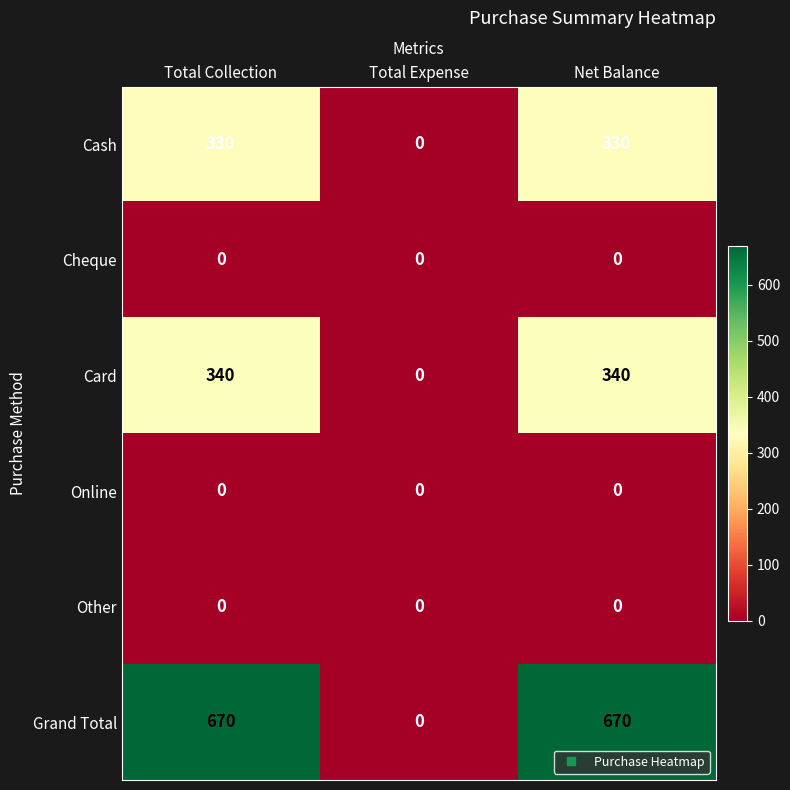

What is the maximum value shown in the chart?

670